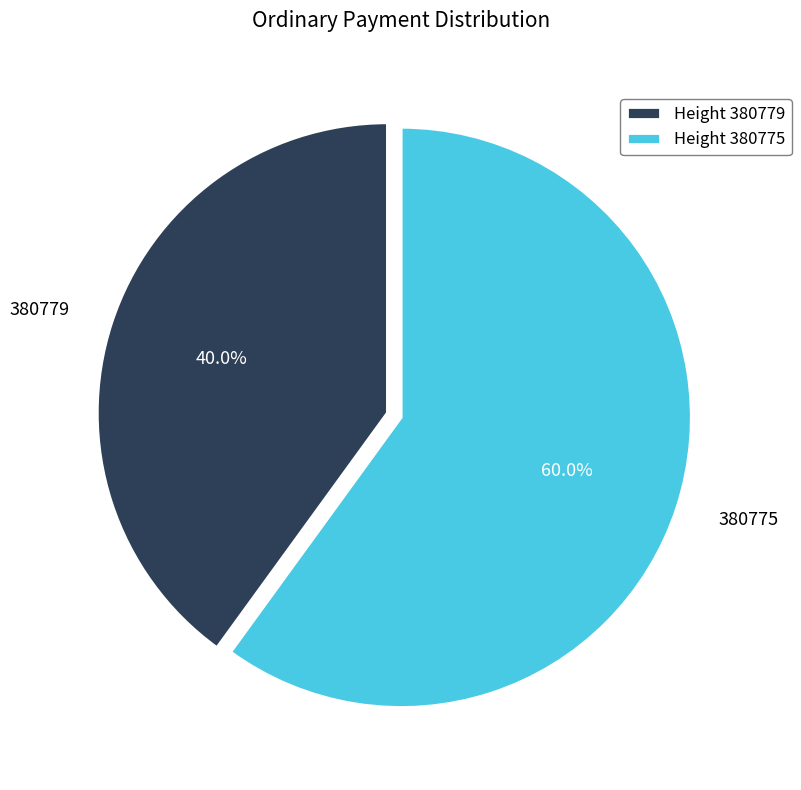

Between 380779 and 380775, which is larger?

380775